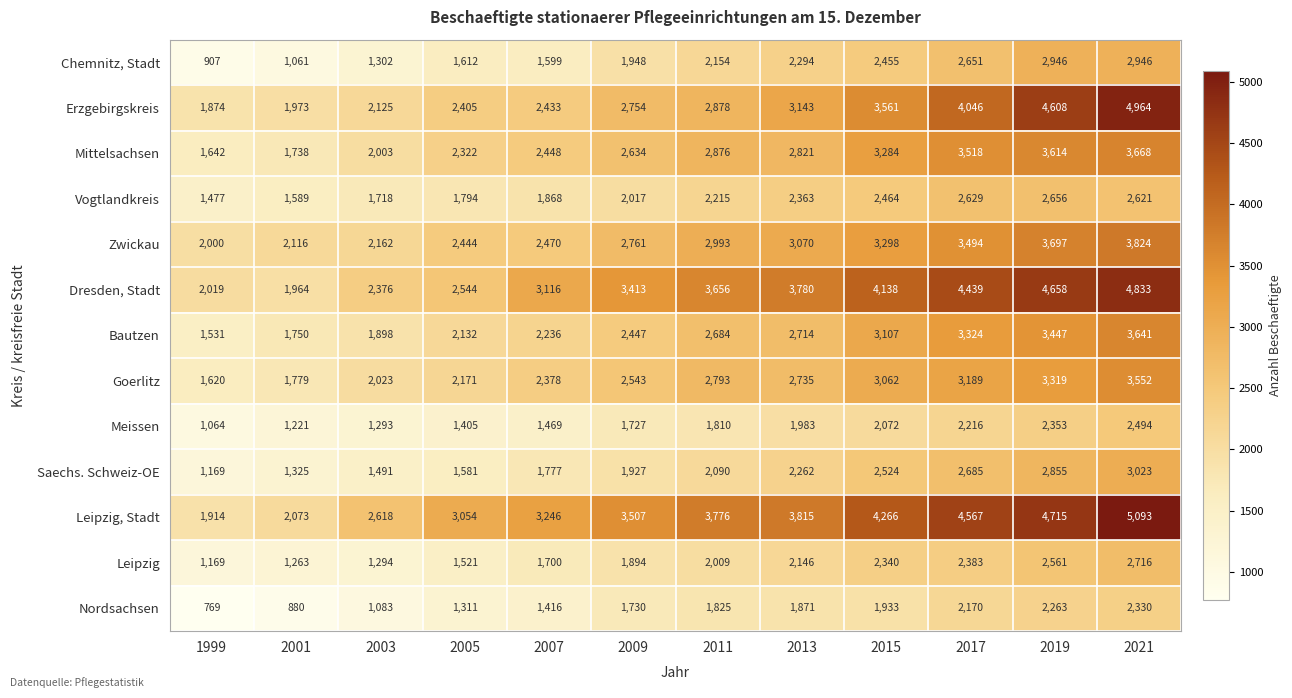

What is the total value across all series at 2003?

23386